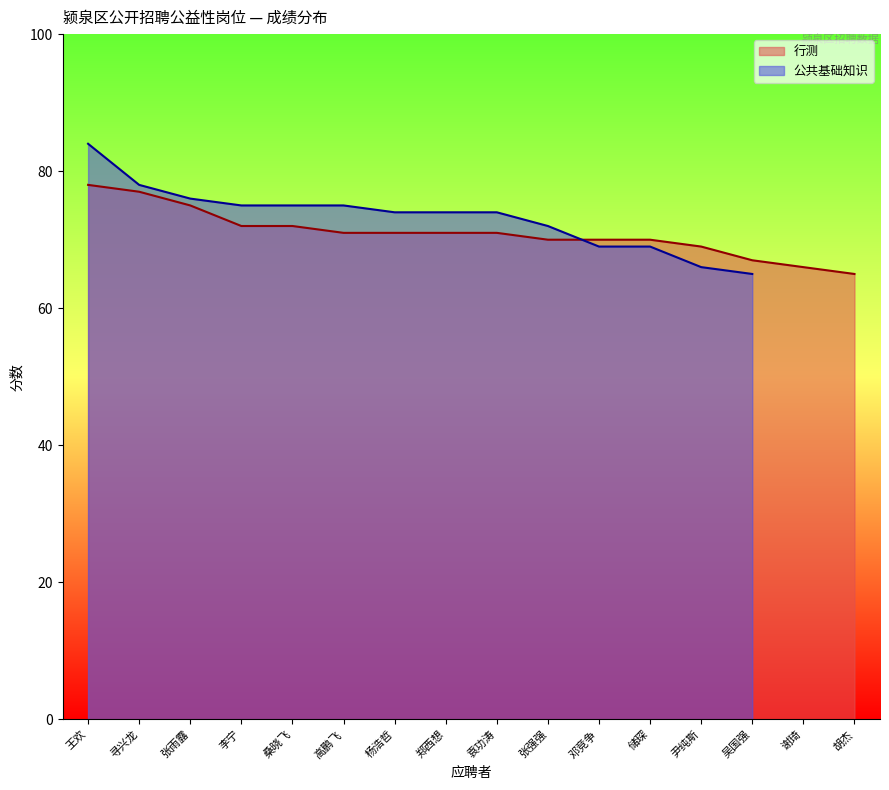

What is the difference between the values at 郑西想 and 张强强?

1